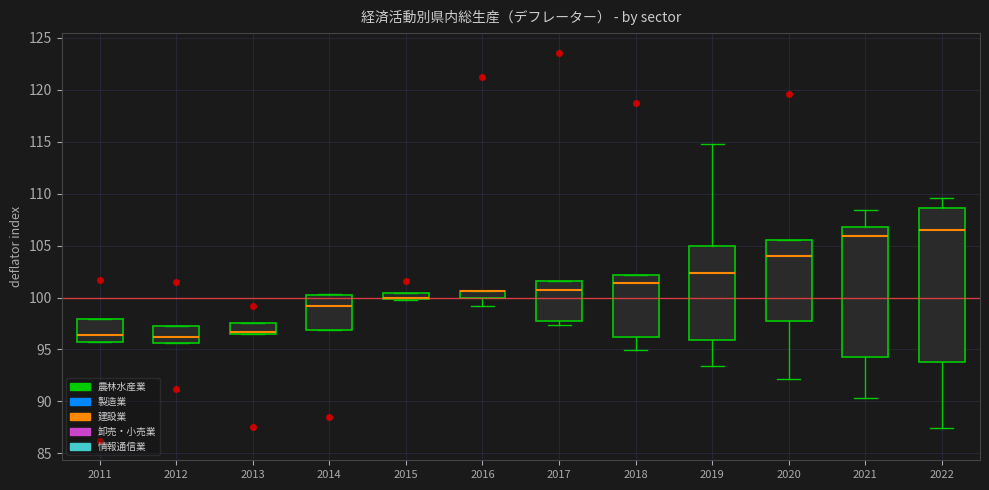

Where is the lower edge of the box at x = 2018 on the y-axis? The values are not printed on the chart, so give them approximately, as read against the axis.

96.0